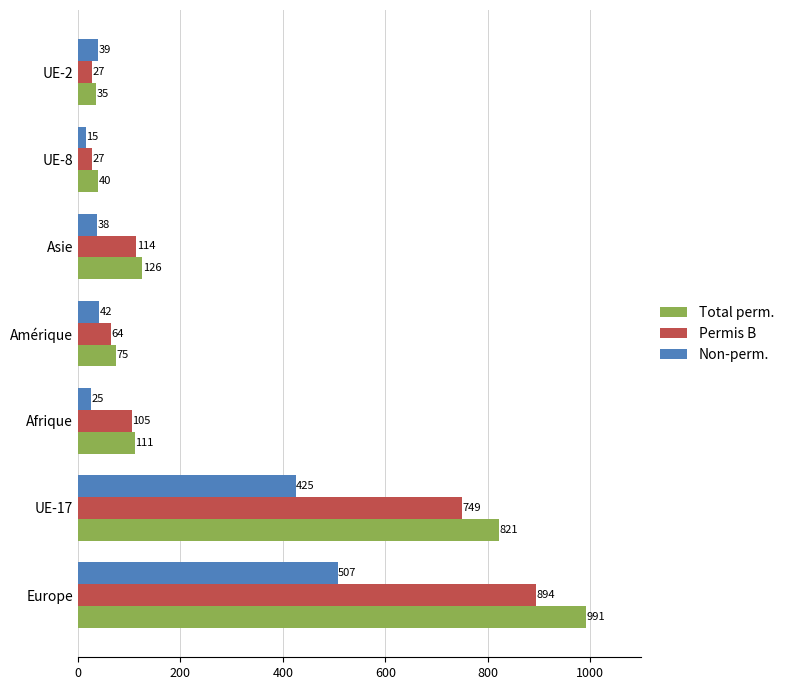

What are all the series names shown in the legend?

Total perm., Permis B, Non-perm.